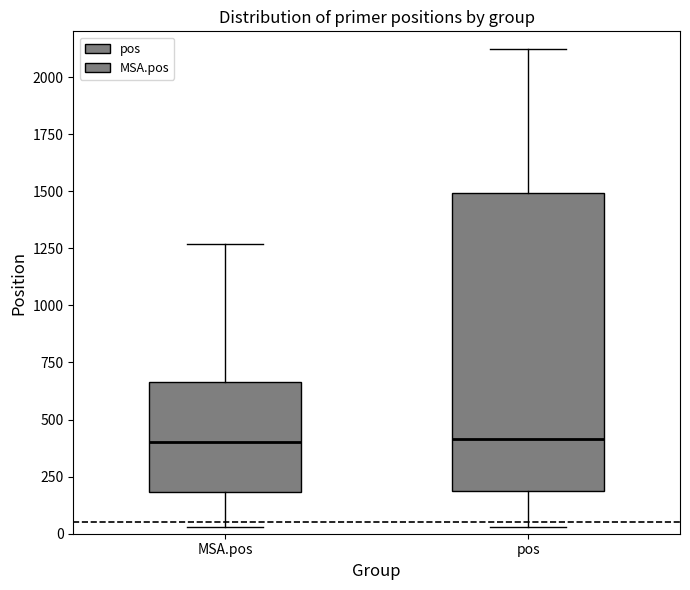

Where does the lower whisker of the box for pos end on the y-axis? The values are not printed on the chart, so give them approximately, as read against the axis.

50